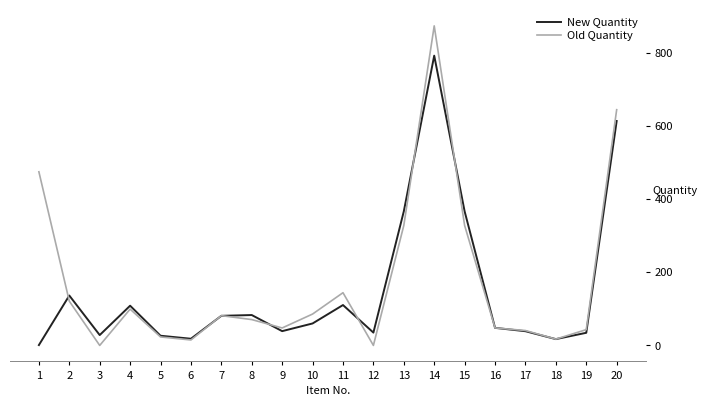

Which series changed the most between 1 and 11?

Old Quantity